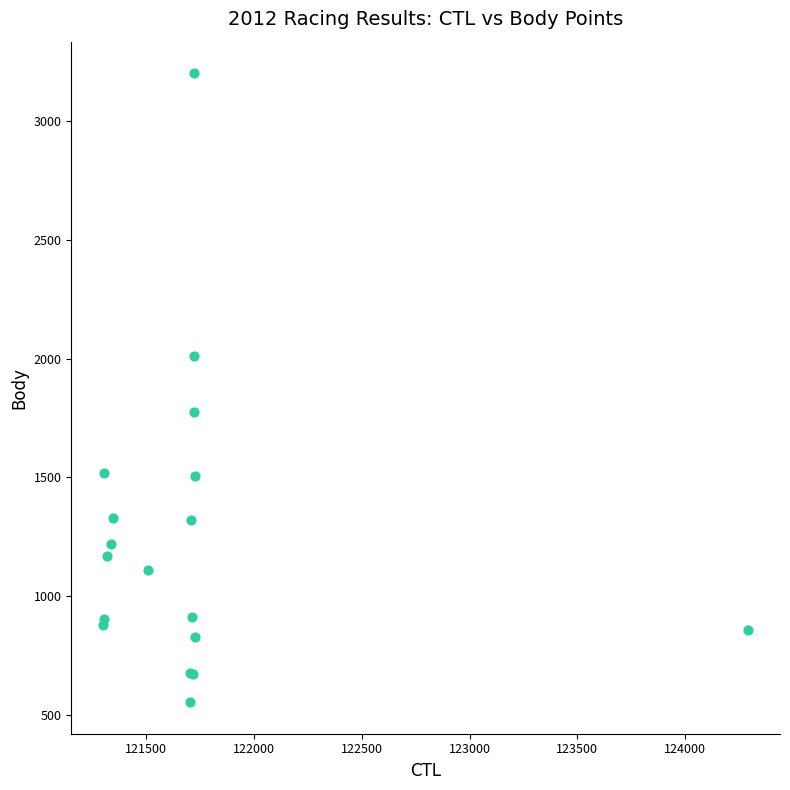

What Y value in the scatter plot is closest to 1877?

1774